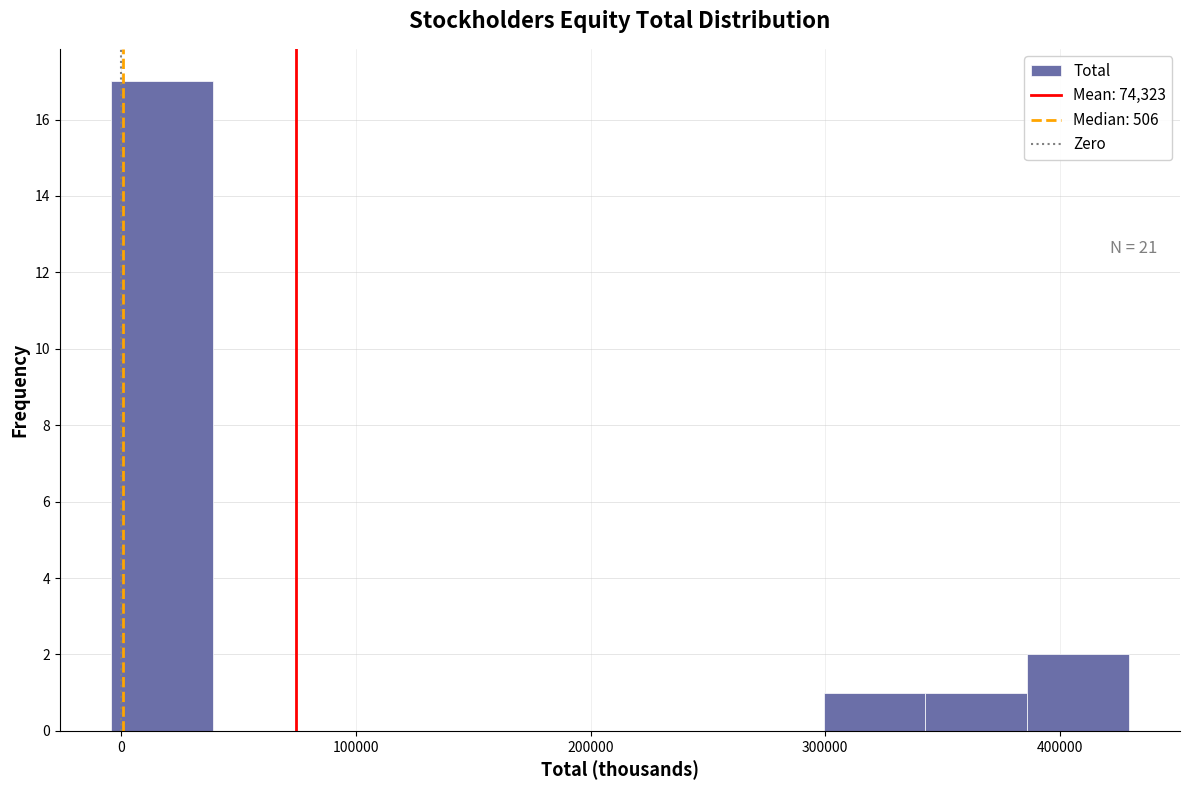

Which range on the x-axis has the tallest bar?

0 to 40000